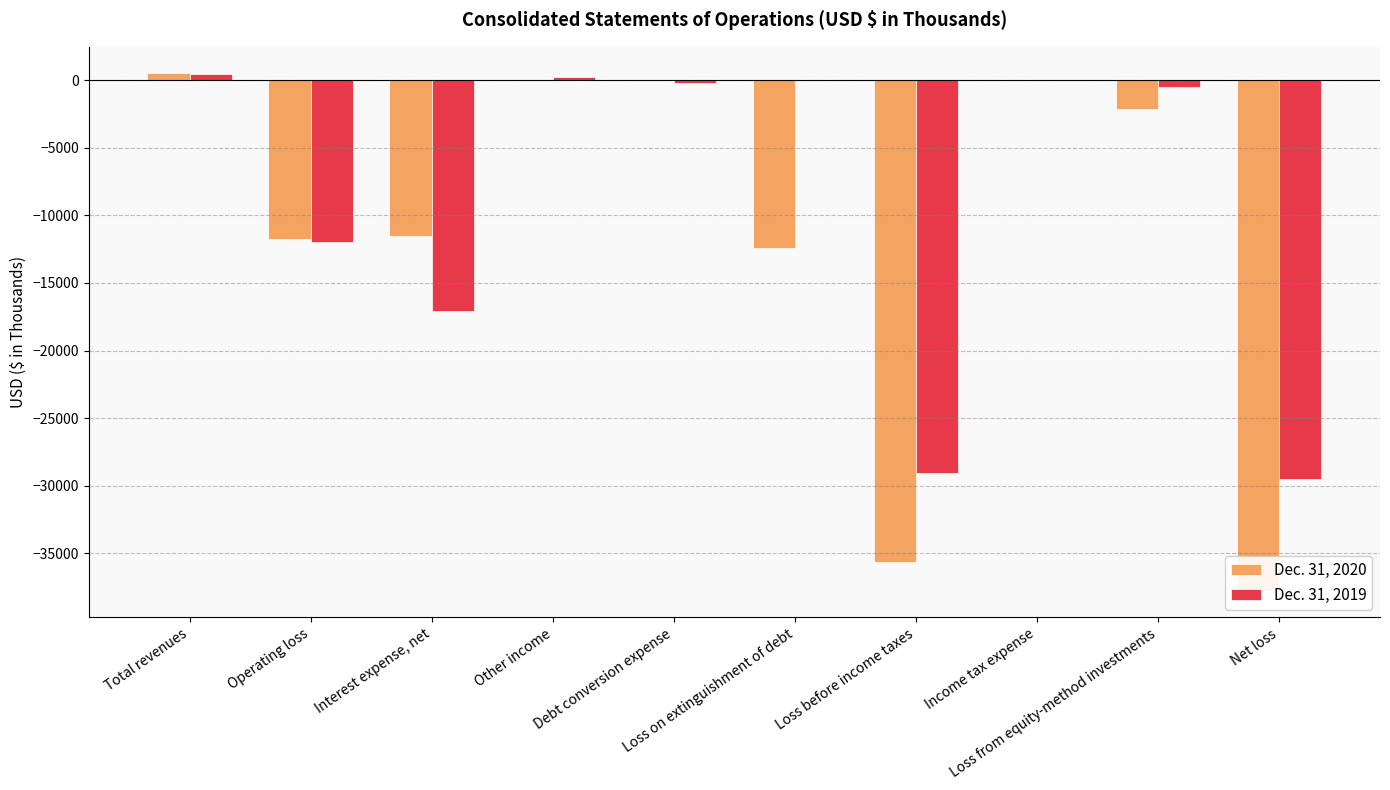

What are all the series names shown in the legend?

Dec. 31, 2020, Dec. 31, 2019